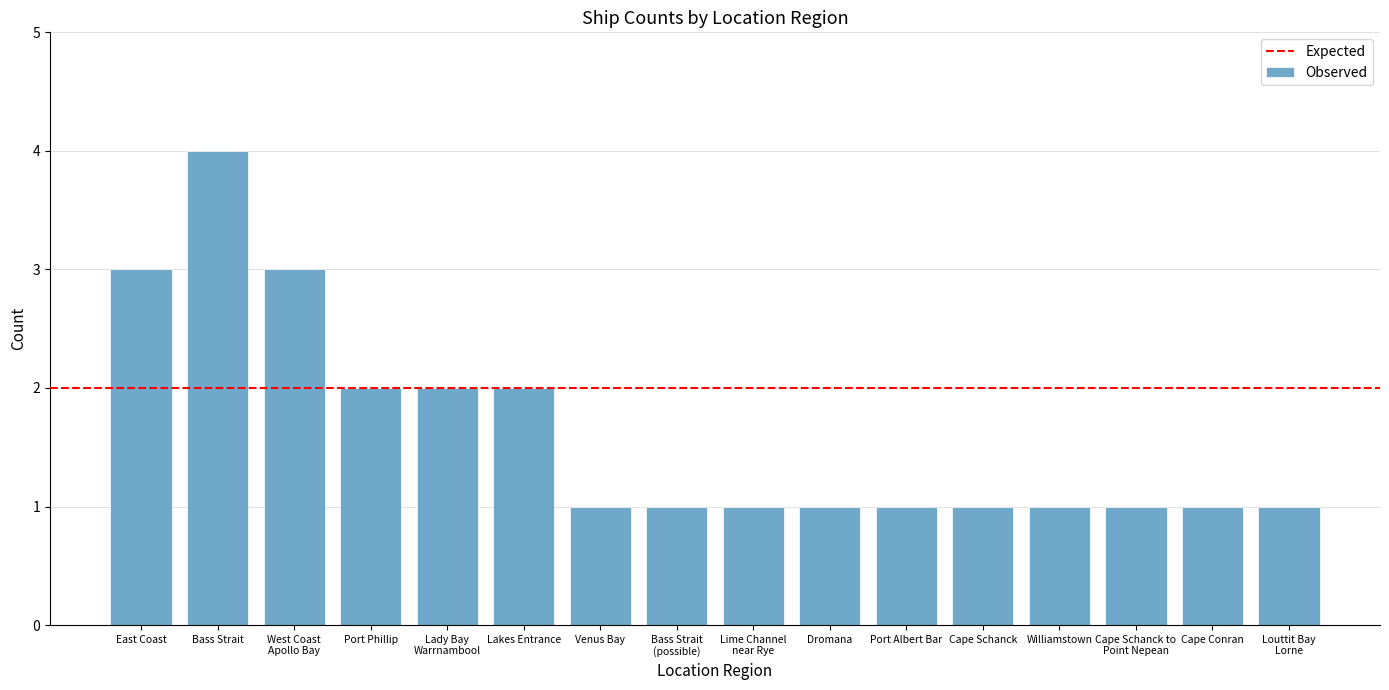

What is the average value?

2